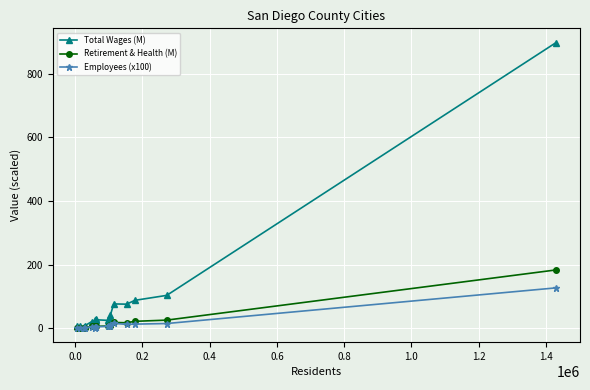

List the series in order of their peak value, lowest first.

Employees (x100), Retirement & Health (M), Total Wages (M)